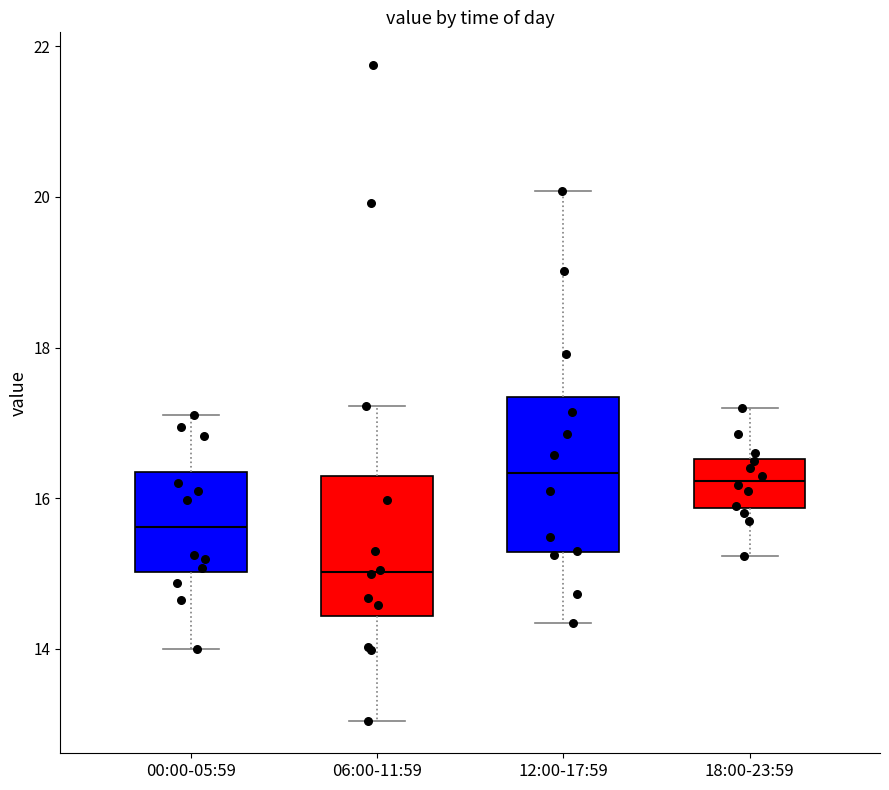

Which box has the lowest median line?

06:00-11:59